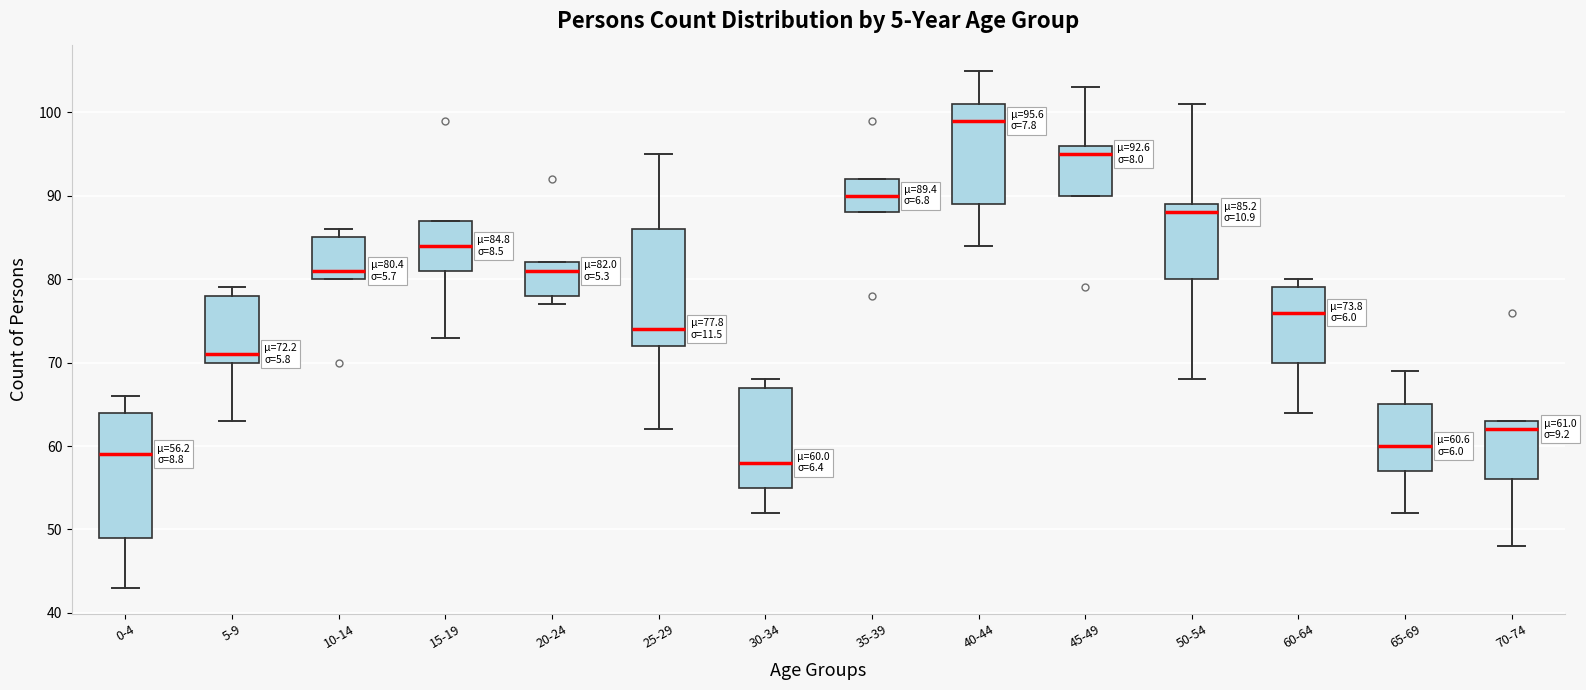

Which box has the highest median line?

40-44